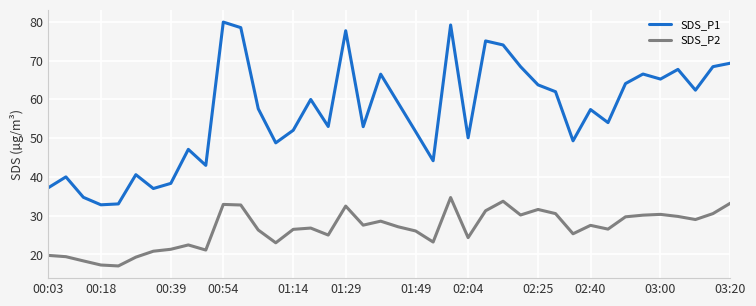

Rank the series by their average value, from lowest to highest.

SDS_P2, SDS_P1